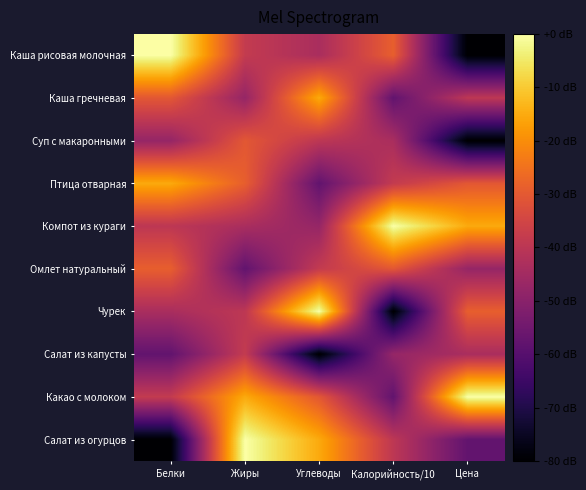

Count the number of data series in this chart.

10